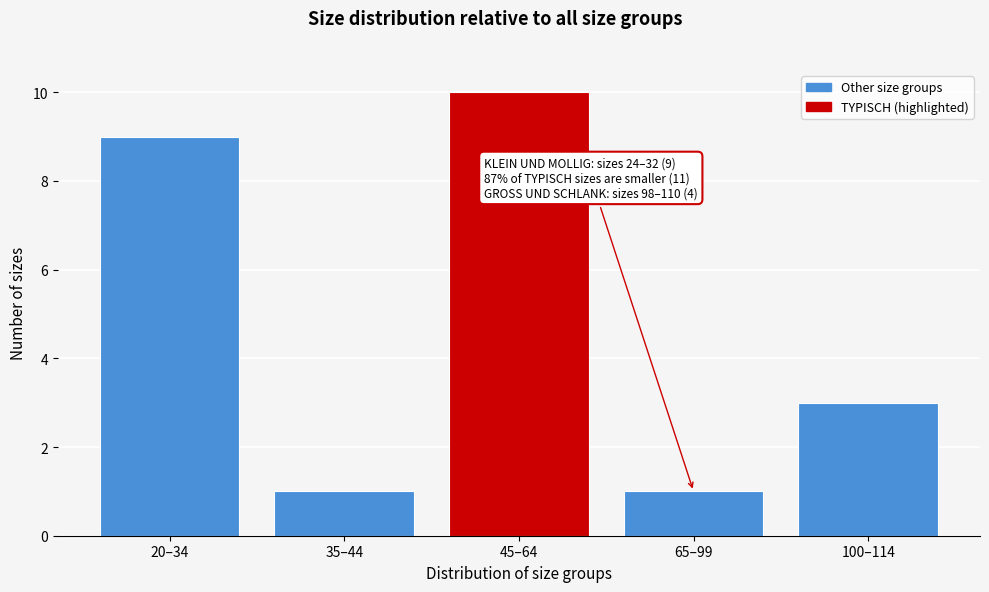

Reading right to left, extract all data points from this chart.

3	1	10	1	9